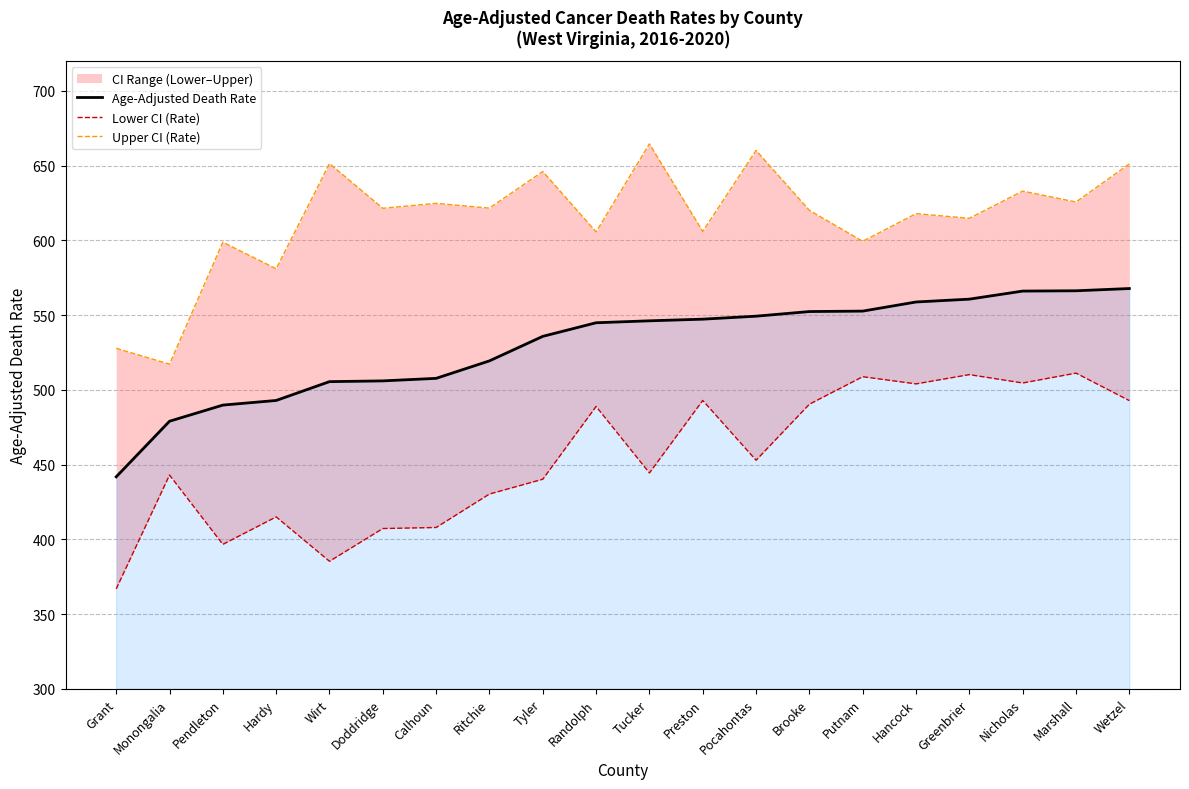

At which category does the chart reach its minimum across all series?

Grant